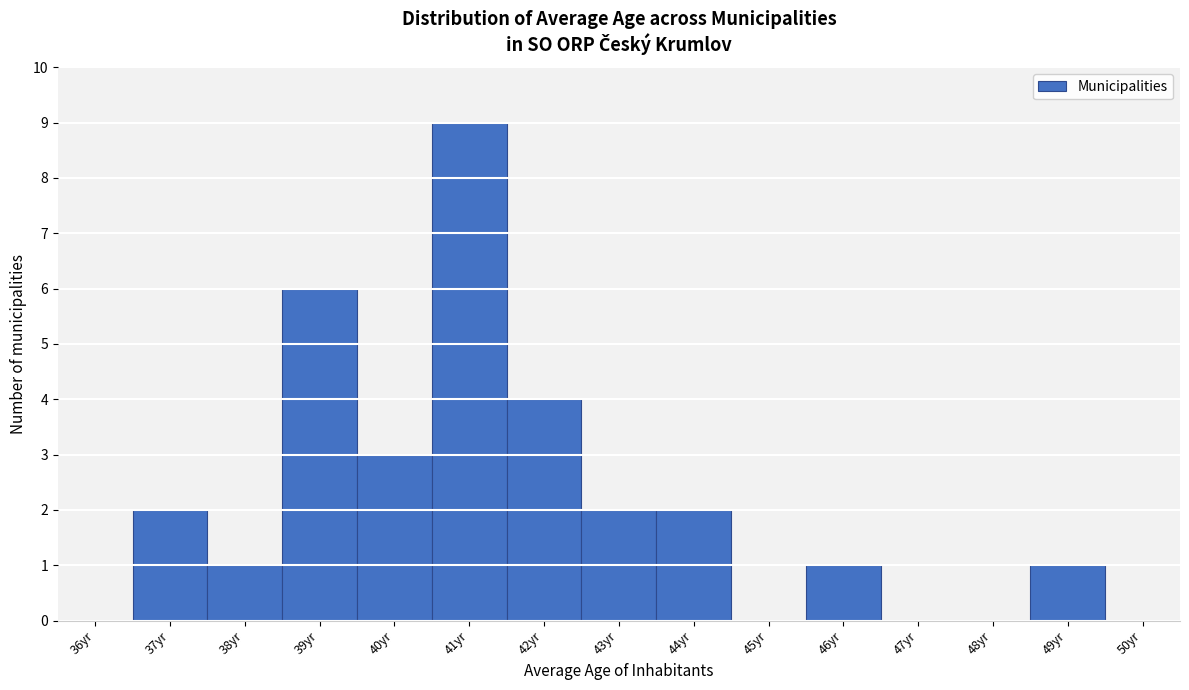

Reading left to right, transcribe all the data shown in this chart.

36yr=0	37yr=2	38yr=1	39yr=6	40yr=3	41yr=9	42yr=4	43yr=2	44yr=2	45yr=0	46yr=1	47yr=0	48yr=0	49yr=1	50yr=0